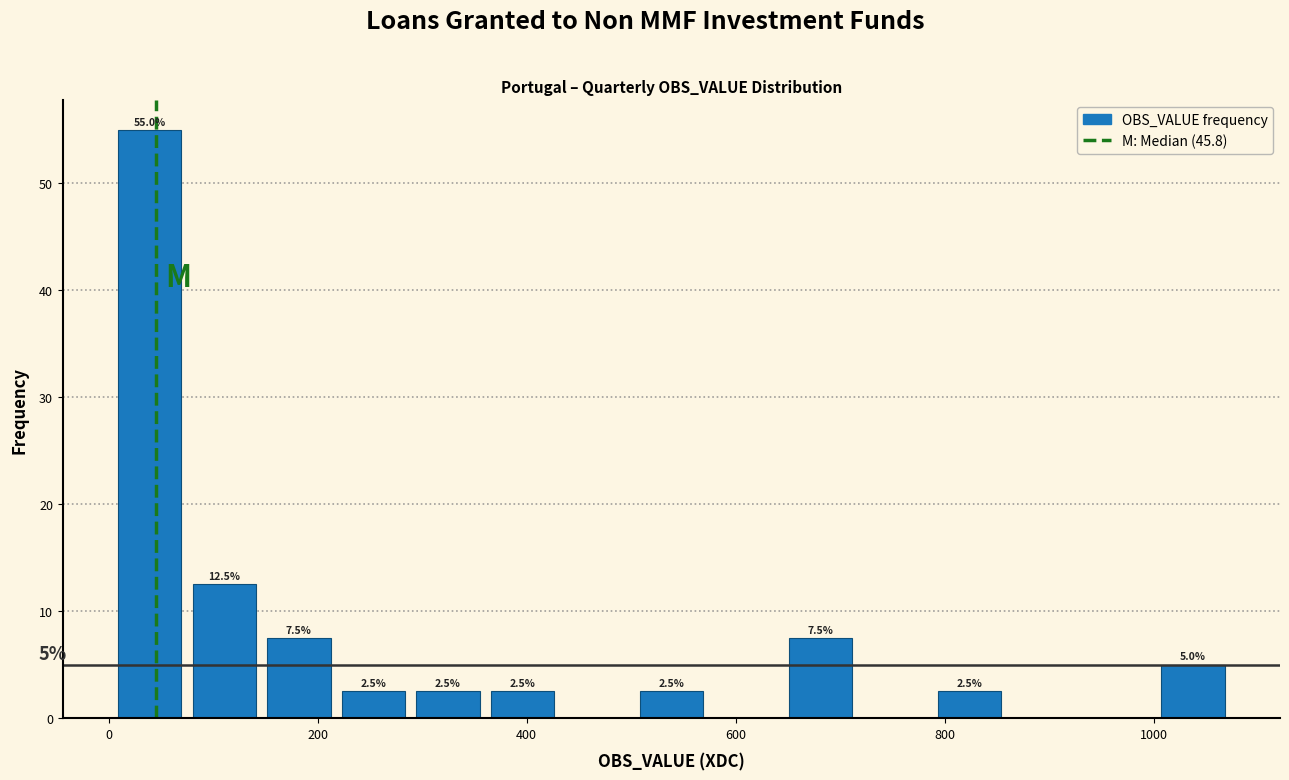

Read against the x-axis, roughly where is the centre of the tallest bar?

40